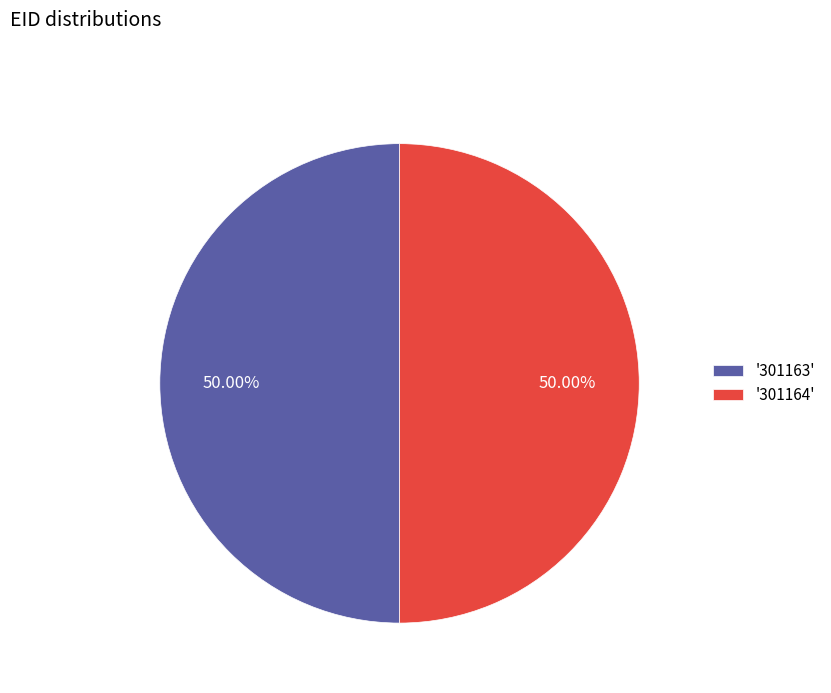

What is the ratio of the value at '301163' to the value at '301164'?

1.0